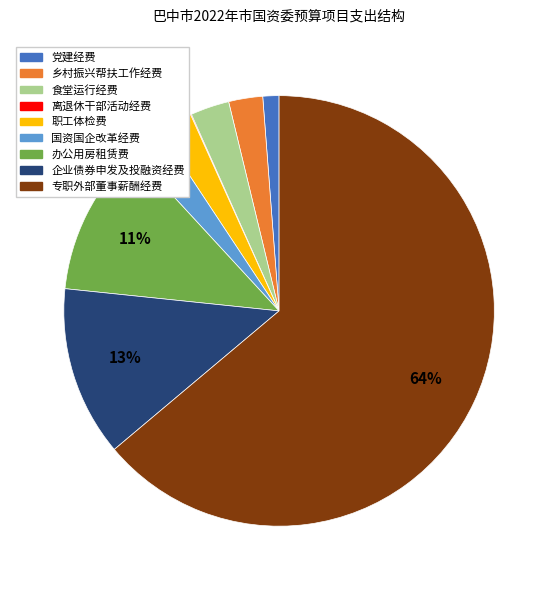

Which category has the biggest portion of the pie?

专职外部董事薪酬经费